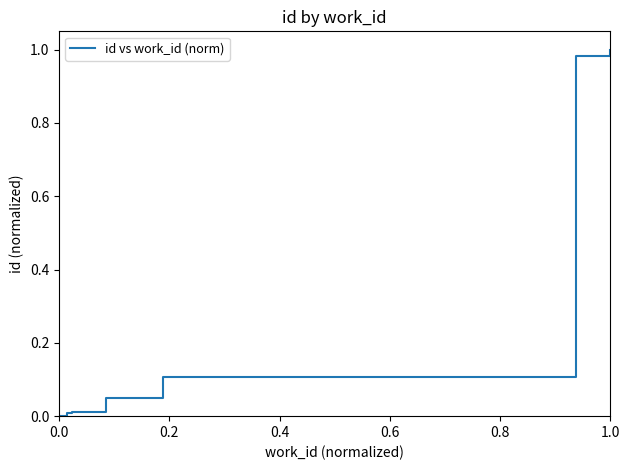

True or false: the data has more than 0 interior local peaks.

False